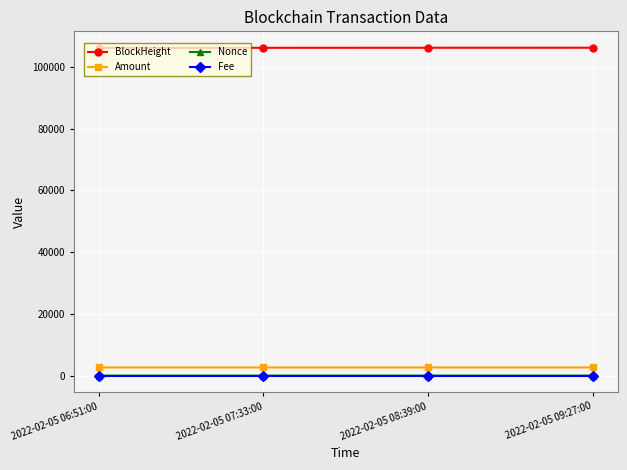

What position from the right is 2022-02-05 06:51:00?

4